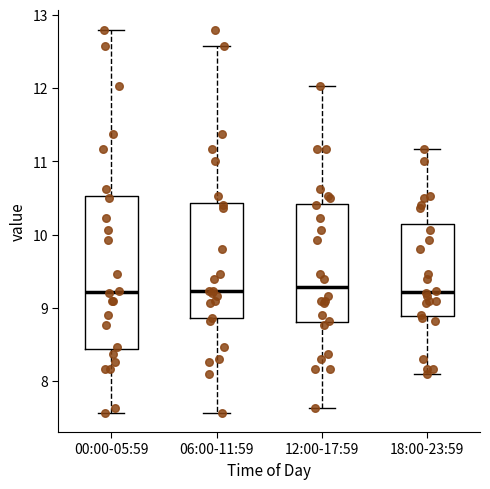

Comparing the boxes themselves (not the whiskers), which one is the tallest?

00:00-05:59